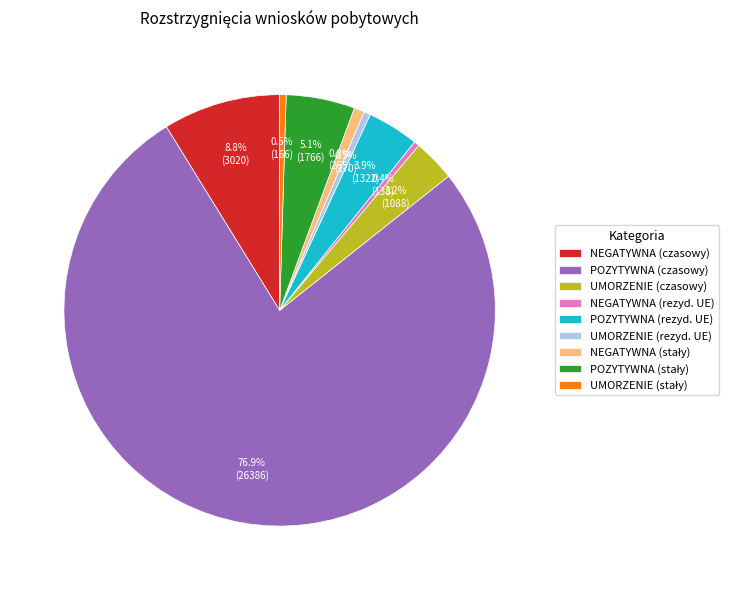

Between POZYTYWNA (czasowy) and UMORZENIE (czasowy), which is larger?

POZYTYWNA (czasowy)